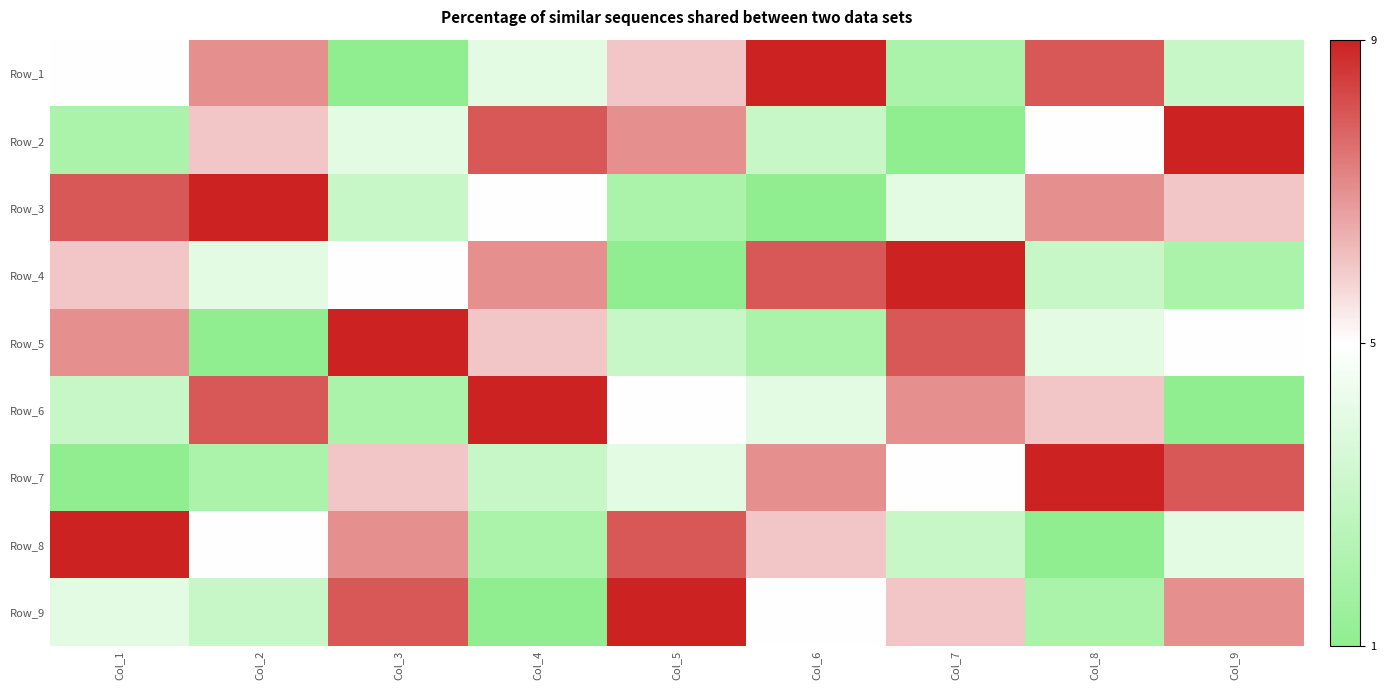

Reading left to right, extract all data points from this chart.

Row_1: Col_1=5	Col_2=7	Col_3=1	Col_4=4	Col_5=6	Col_6=9	Col_7=2	Col_8=8	Col_9=3
Row_2: Col_1=2	Col_2=6	Col_3=4	Col_4=8	Col_5=7	Col_6=3	Col_7=1	Col_8=5	Col_9=9
Row_3: Col_1=8	Col_2=9	Col_3=3	Col_4=5	Col_5=2	Col_6=1	Col_7=4	Col_8=7	Col_9=6
Row_4: Col_1=6	Col_2=4	Col_3=5	Col_4=7	Col_5=1	Col_6=8	Col_7=9	Col_8=3	Col_9=2
Row_5: Col_1=7	Col_2=1	Col_3=9	Col_4=6	Col_5=3	Col_6=2	Col_7=8	Col_8=4	Col_9=5
Row_6: Col_1=3	Col_2=8	Col_3=2	Col_4=9	Col_5=5	Col_6=4	Col_7=7	Col_8=6	Col_9=1
Row_7: Col_1=1	Col_2=2	Col_3=6	Col_4=3	Col_5=4	Col_6=7	Col_7=5	Col_8=9	Col_9=8
Row_8: Col_1=9	Col_2=5	Col_3=7	Col_4=2	Col_5=8	Col_6=6	Col_7=3	Col_8=1	Col_9=4
Row_9: Col_1=4	Col_2=3	Col_3=8	Col_4=1	Col_5=9	Col_6=5	Col_7=6	Col_8=2	Col_9=7